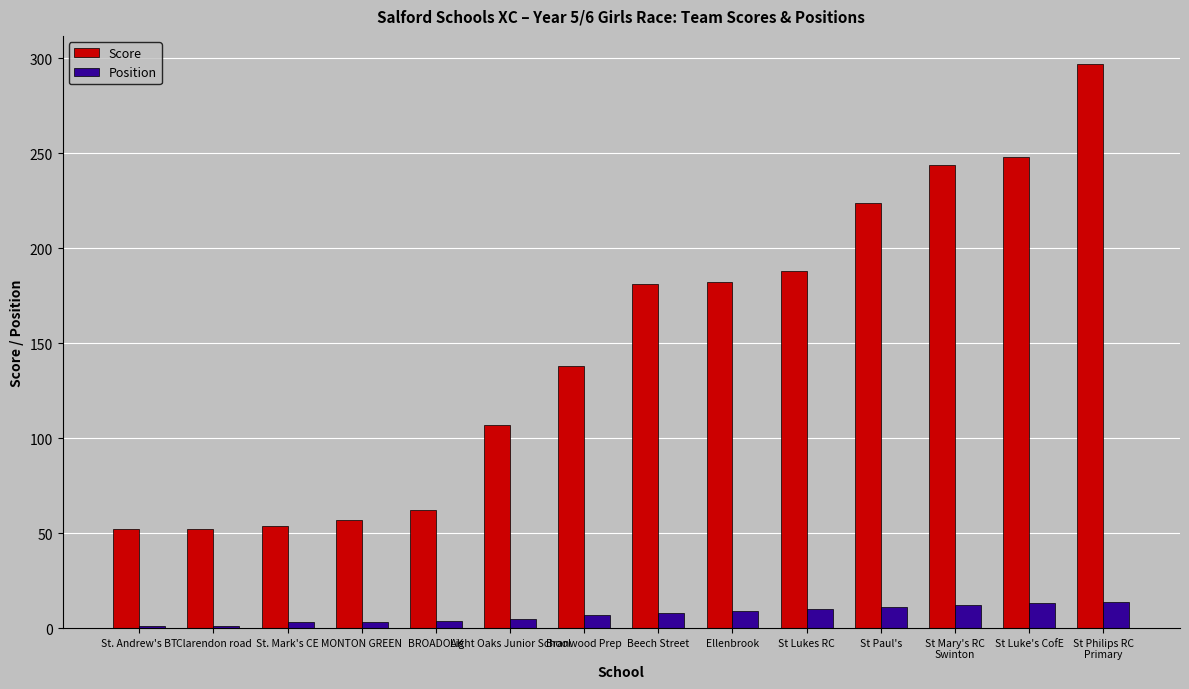

The Score series shows 224 at St Paul's. True or false?

True